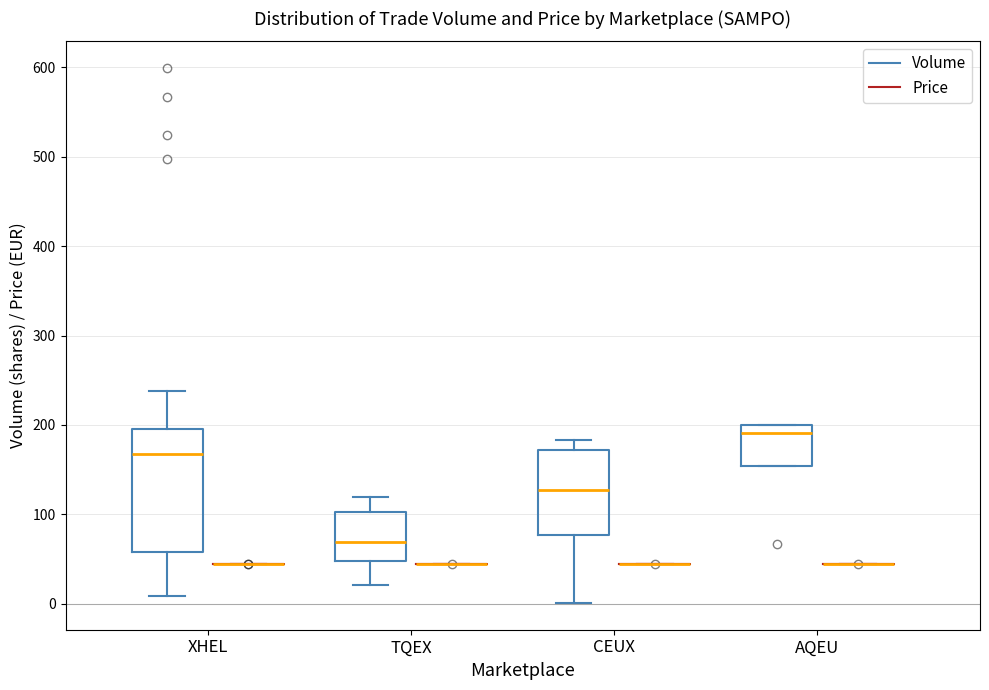

Reading left to right, read every box against the y-axis: the position of its median line, the range the box covers, and the ends of its whiskers. The values are not printed on the chart, so give them approximately, as read against the axis.

XHEL (Volume): median 170, box 60 to 200, whiskers 10 to 240
XHEL (Price): box collapsed to a line at 40, whiskers 40 to 40
TQEX (Volume): median 70, box 50 to 100, whiskers 20 to 120
TQEX (Price): box collapsed to a line at 40, whiskers 40 to 40
CEUX (Volume): median 130, box 80 to 170, whiskers 0 to 180
CEUX (Price): box collapsed to a line at 40, whiskers 40 to 40
AQEU (Volume): median 190, box 150 to 200, whiskers 150 to 200
AQEU (Price): box collapsed to a line at 40, whiskers 40 to 40